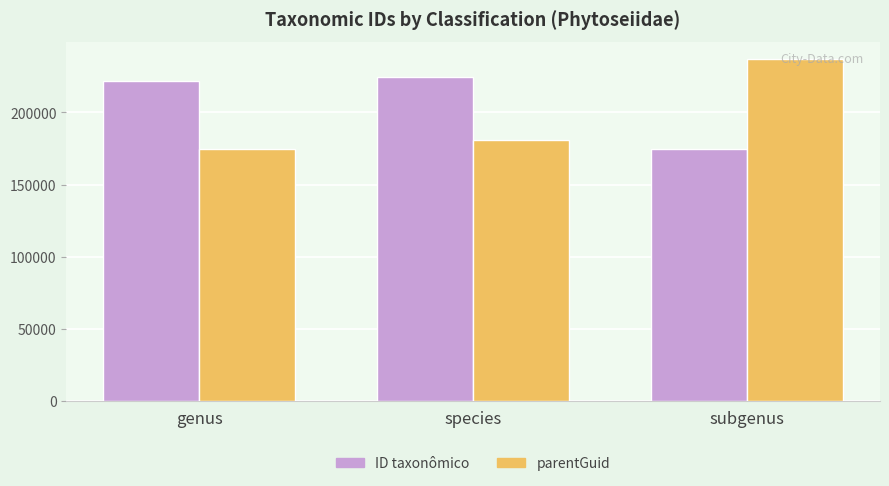

What is the label of the 3rd bar from the right?

genus